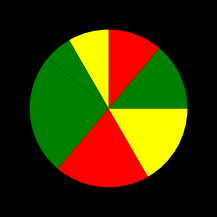

How many segments does this pie chart have?

7